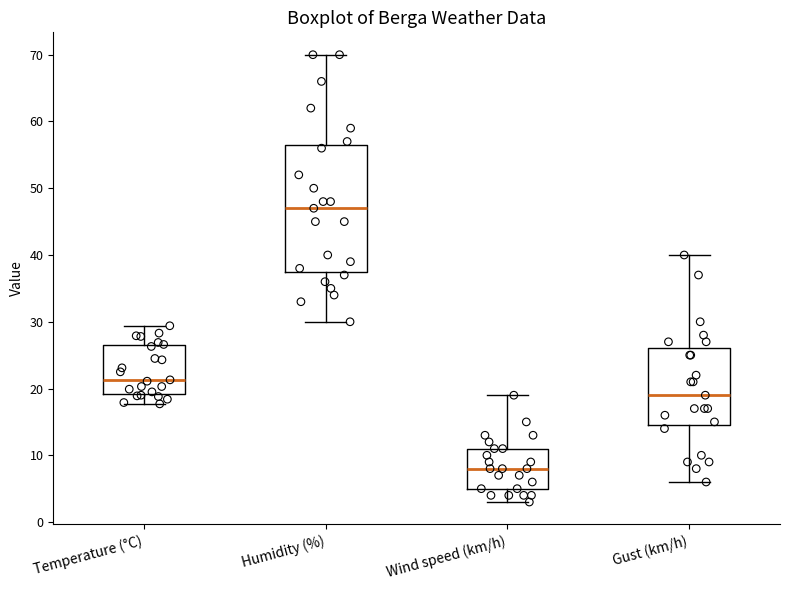

Which box is the tallest, from its lower edge to its upper edge?

Humidity (%)